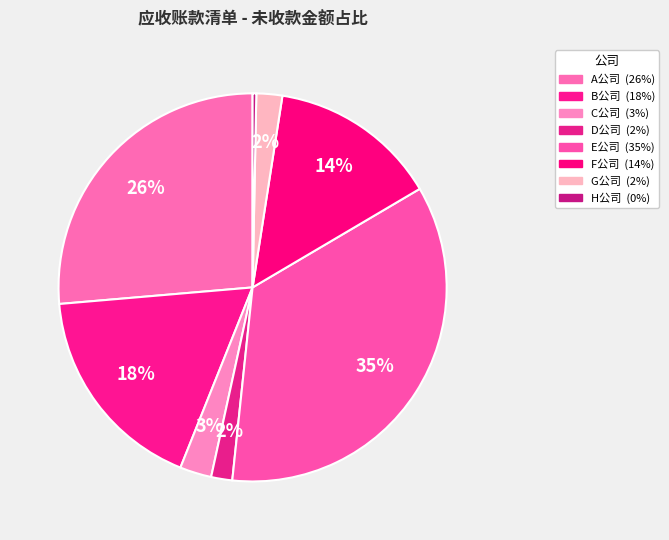

What percentage is the G公司 slice, to the nearest percent?

2%